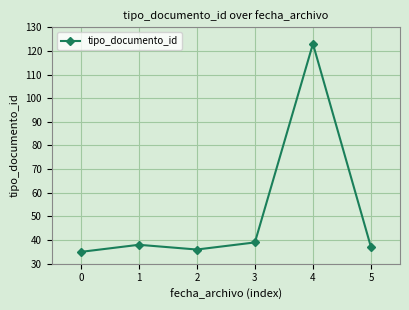

Between 1 and 5, which is larger?

1